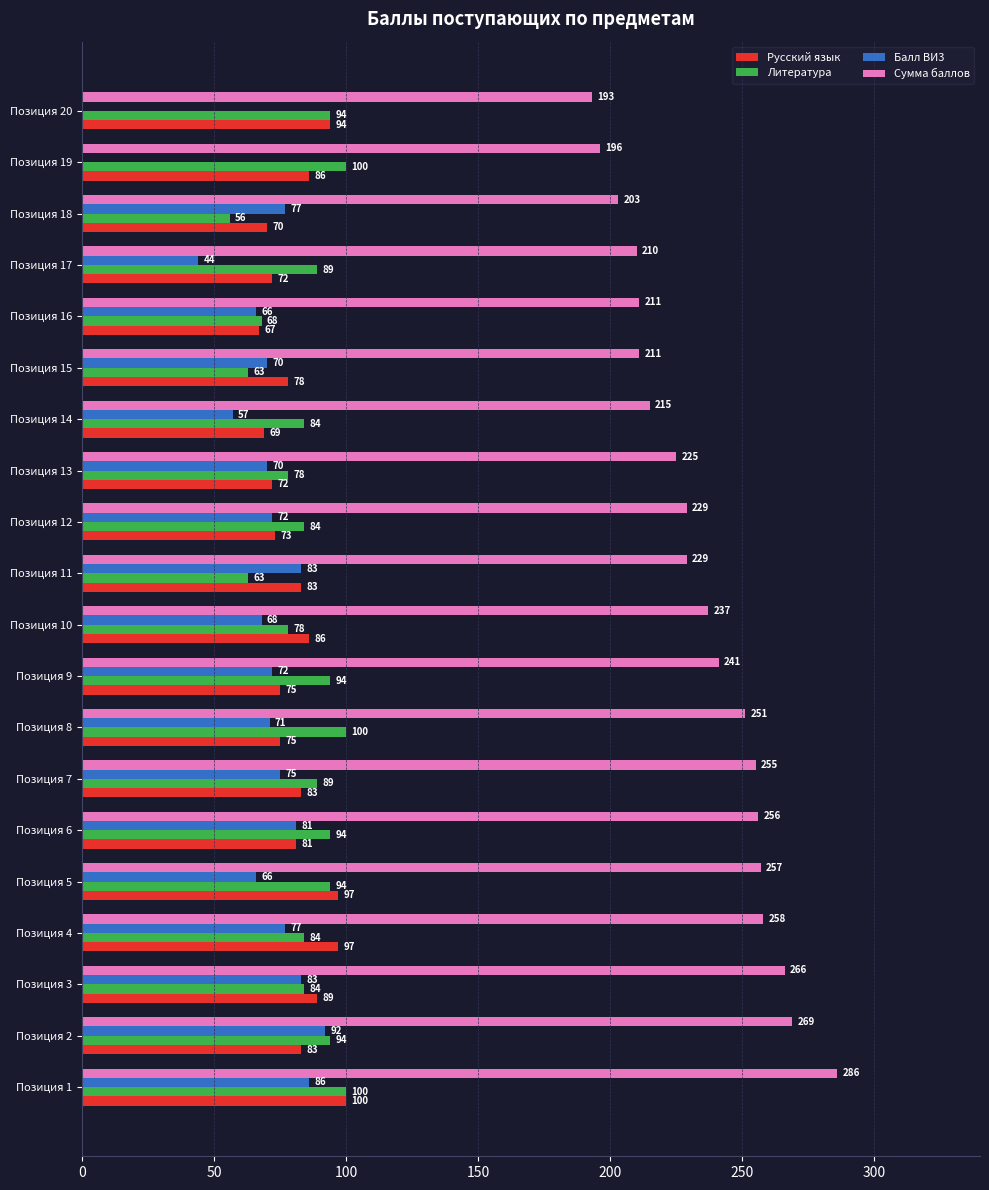

Which label corresponds to the largest value in the chart?

Позиция 1